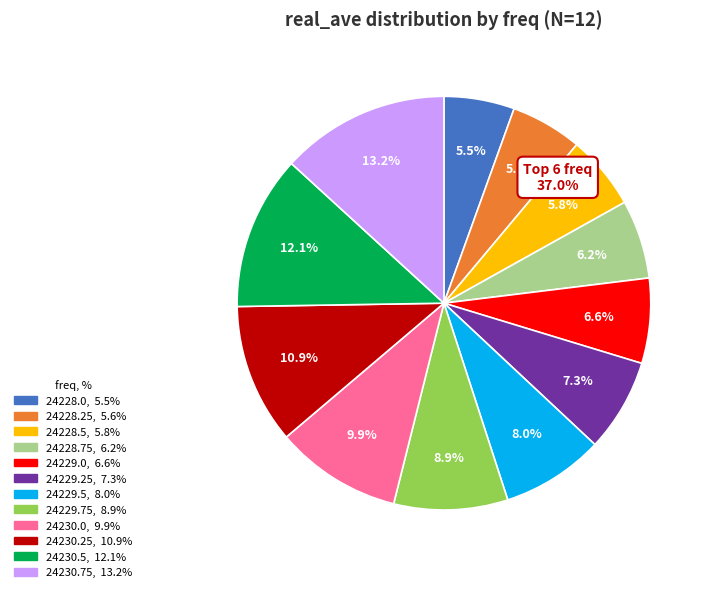

Which category has the biggest portion of the pie?

24230.75